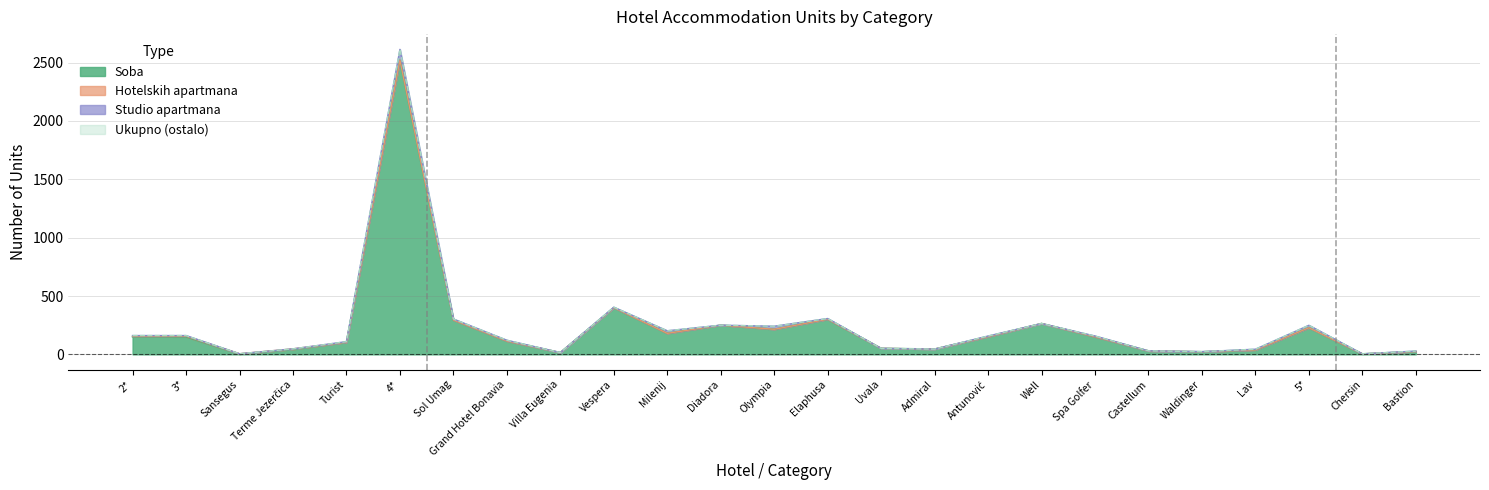

Is the value of Soba at Antunović greater than the value of Ukupno at 4*?

No